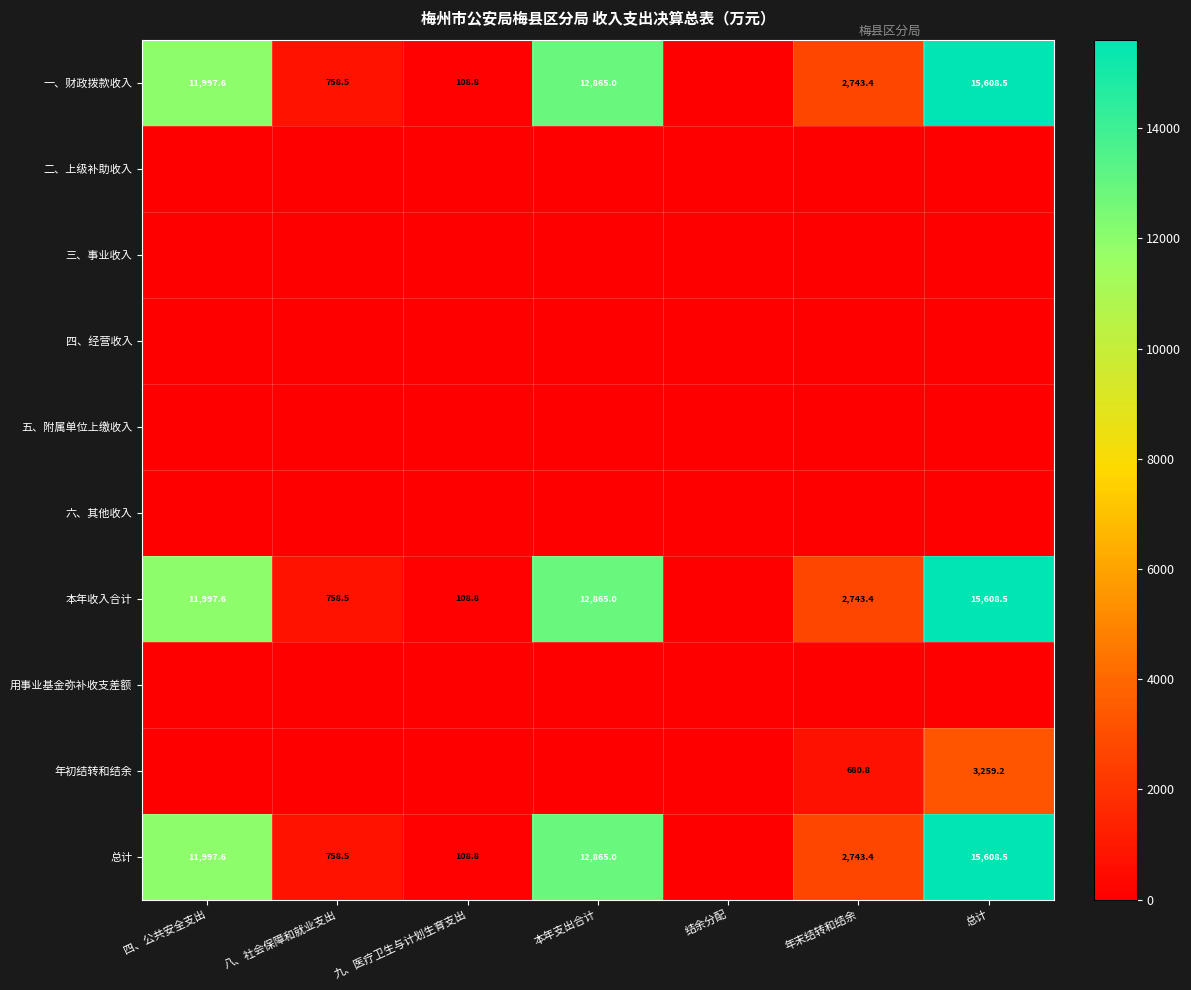

What is the sum of the 总计 values at 本年支出合计 and 九、医疗卫生与计划生育支出?

12973.8